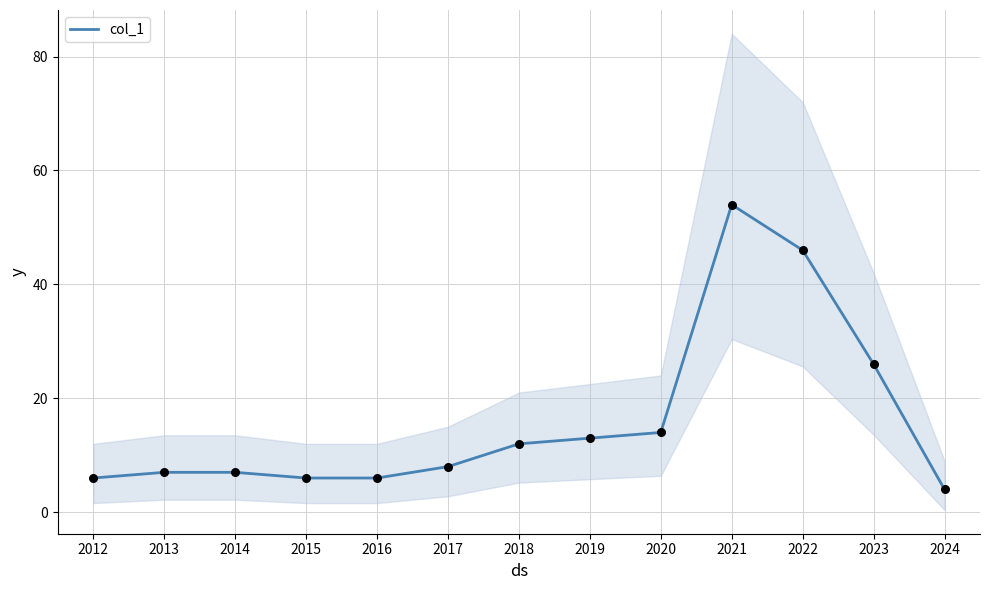

Between 2018 and 2021, which is larger?

2021